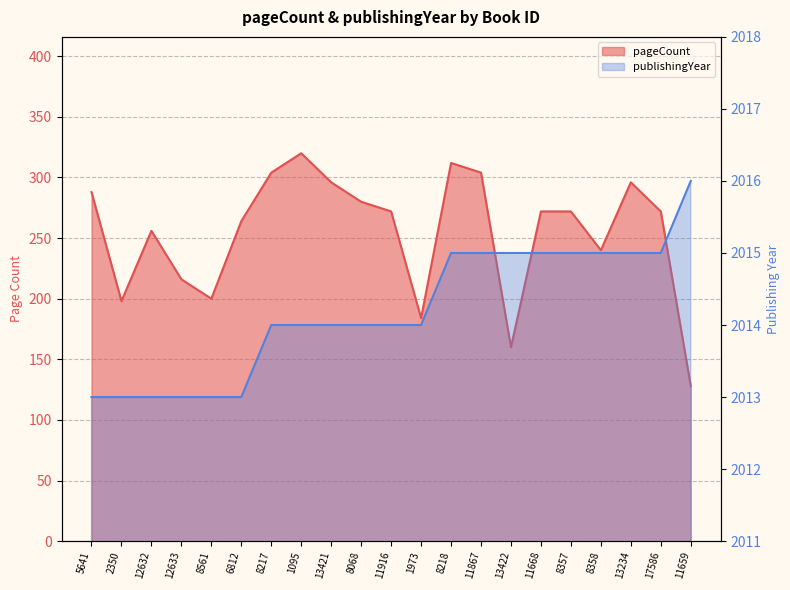

What is the difference between the second highest and second lowest values in the pageCount series?

152